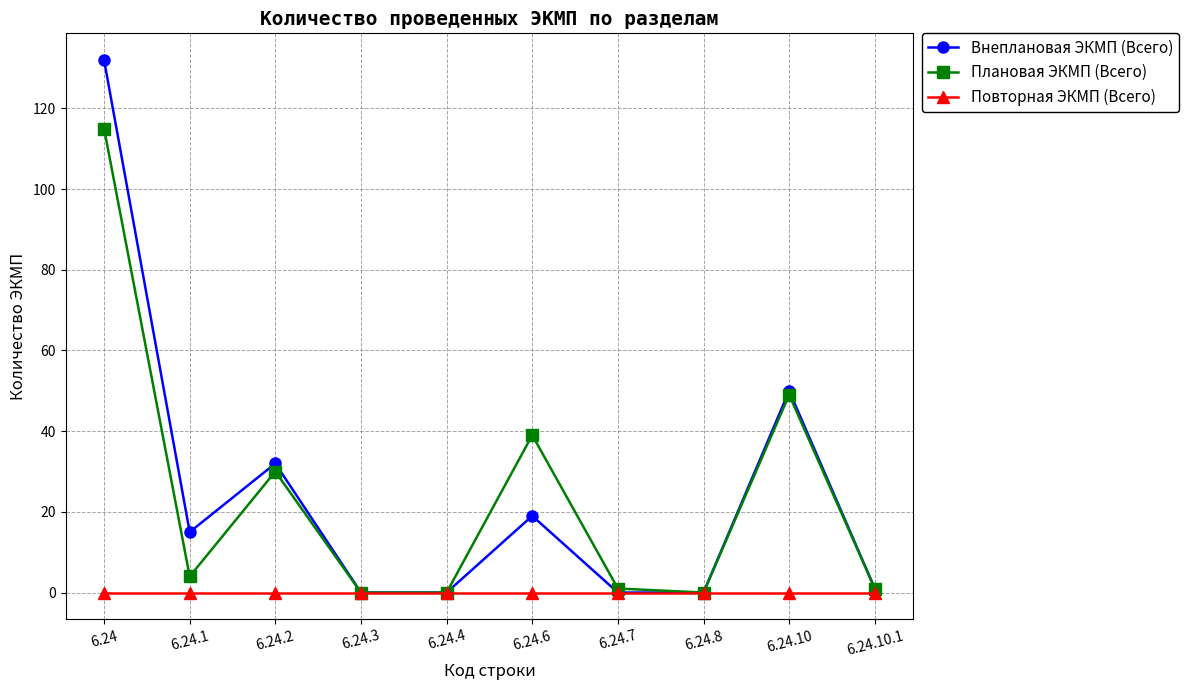

At how many categories does at least one series exceed 25?

4